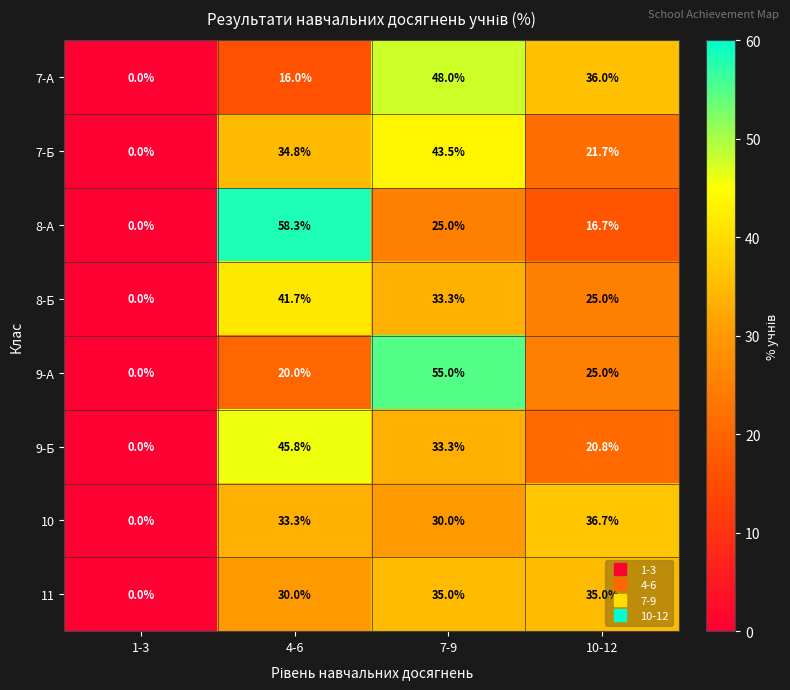

Which series has the widest spread of values?

8-А